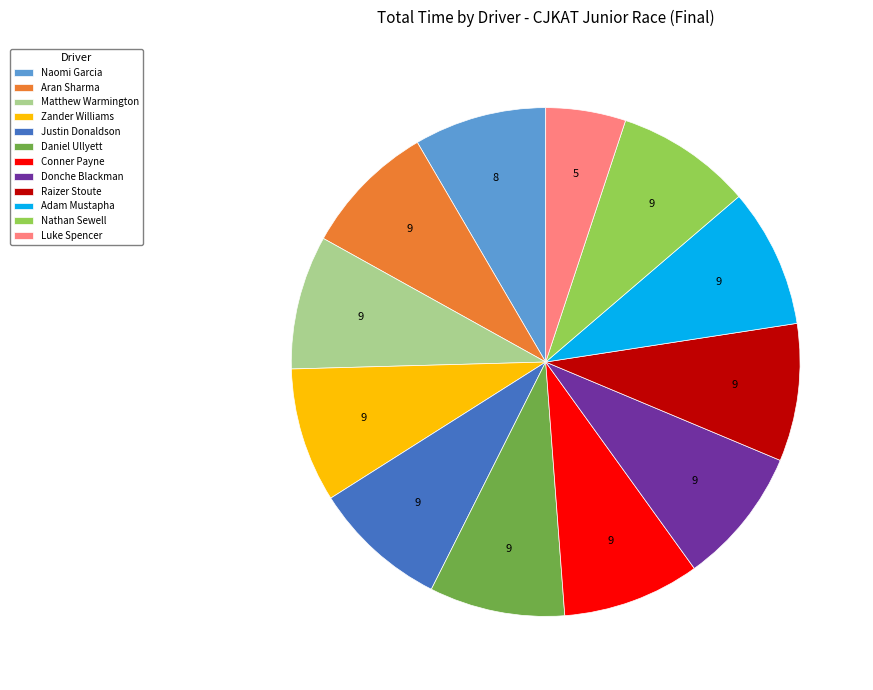

Is there any slice that represents more than half of the pie?

No